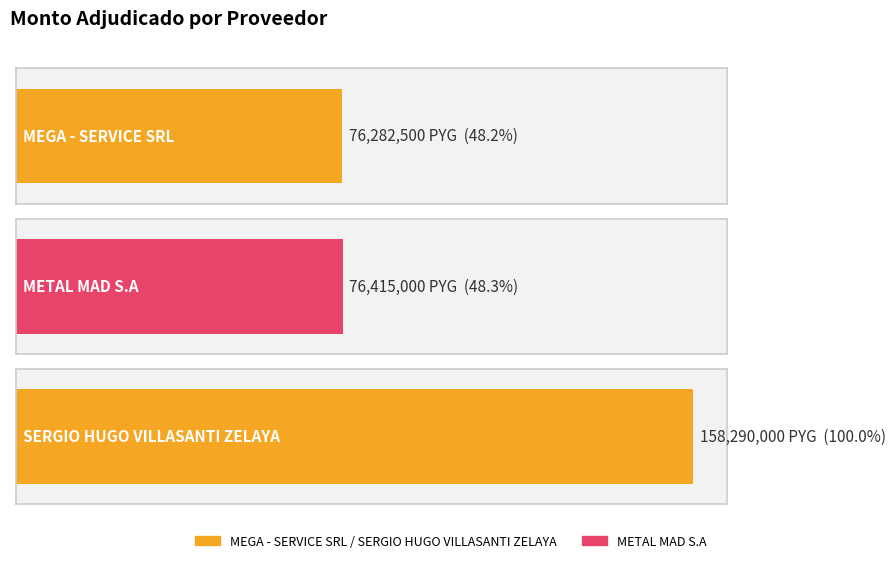

What is the difference between the maximum and minimum values?

82007500